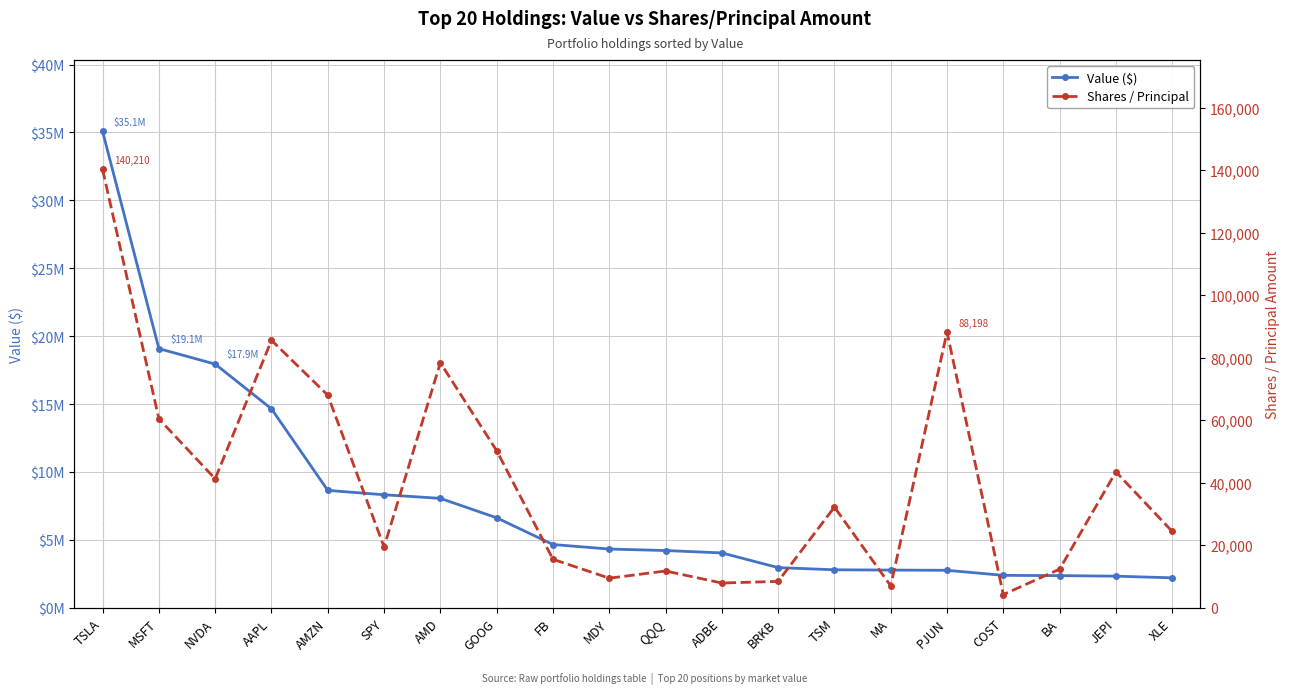

At which label does Value ($) reach its peak?

TSLA